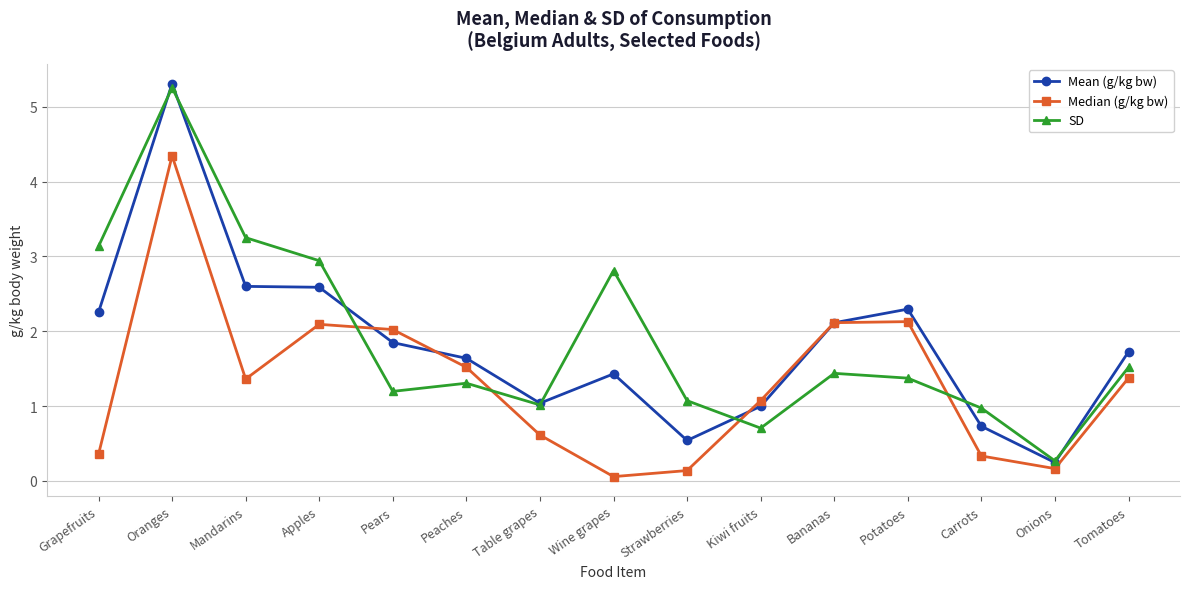

True or false: SD and Mean (g/kg bw) cross at least once.

True